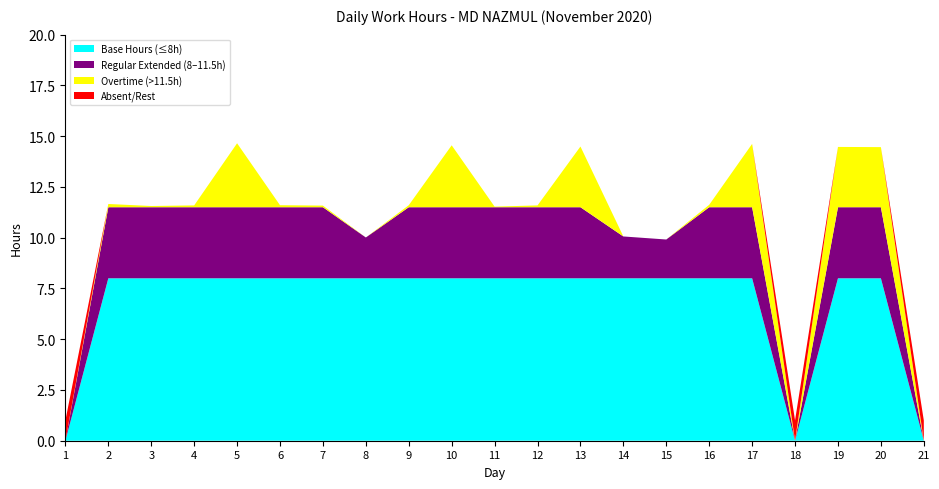

What is the maximum value for Base Hours (≤8h)?

8.0